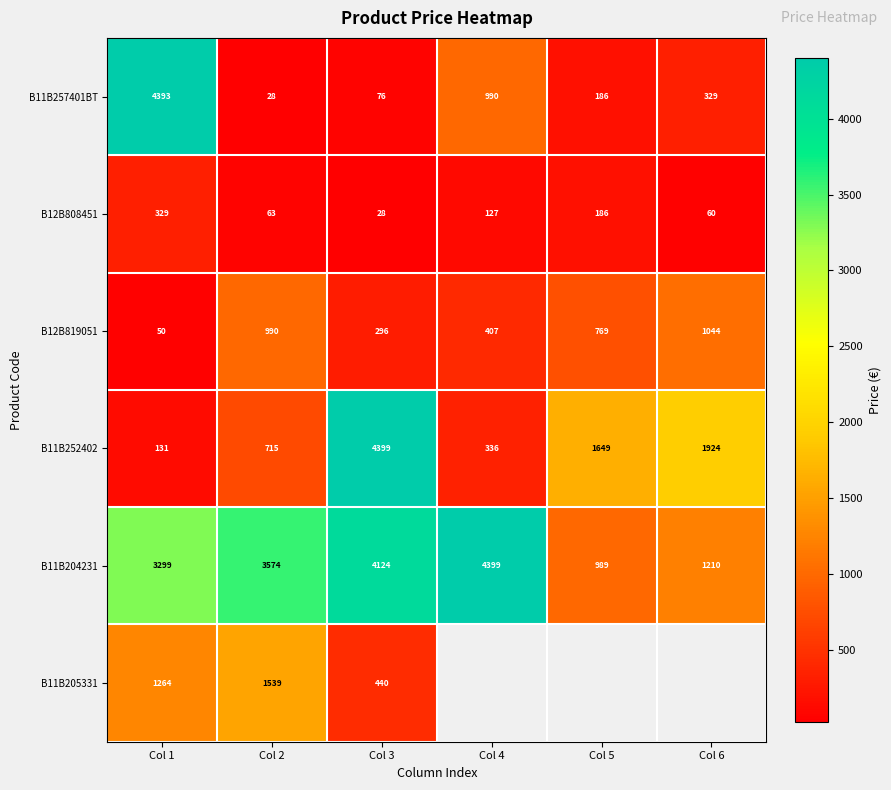

True or false: B11B257401BT has a value of 119.0 at Col 3.

False